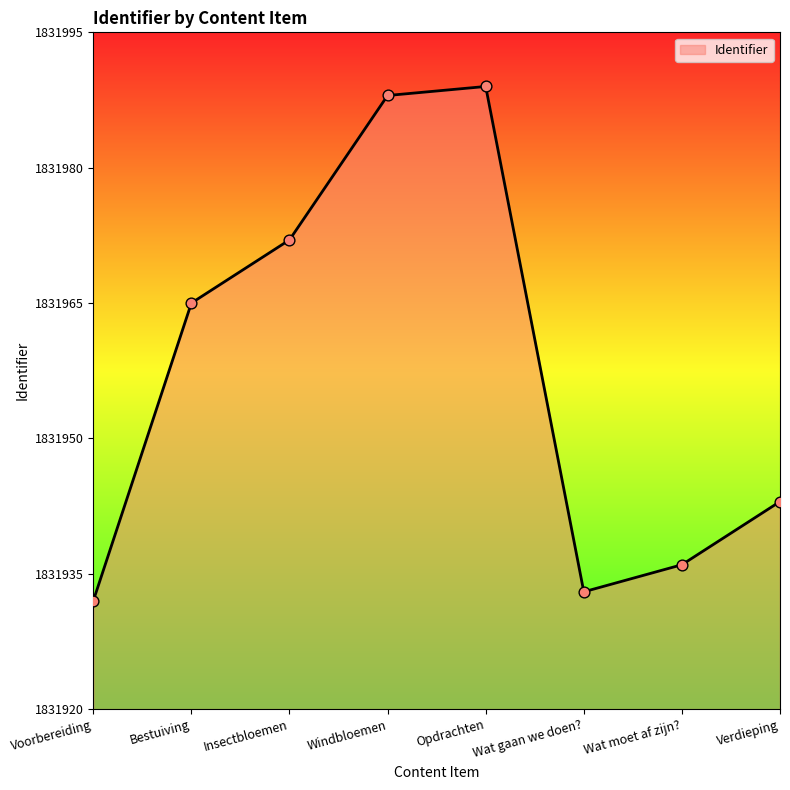

Which has a higher value, Opdrachten or Bestuiving?

Opdrachten